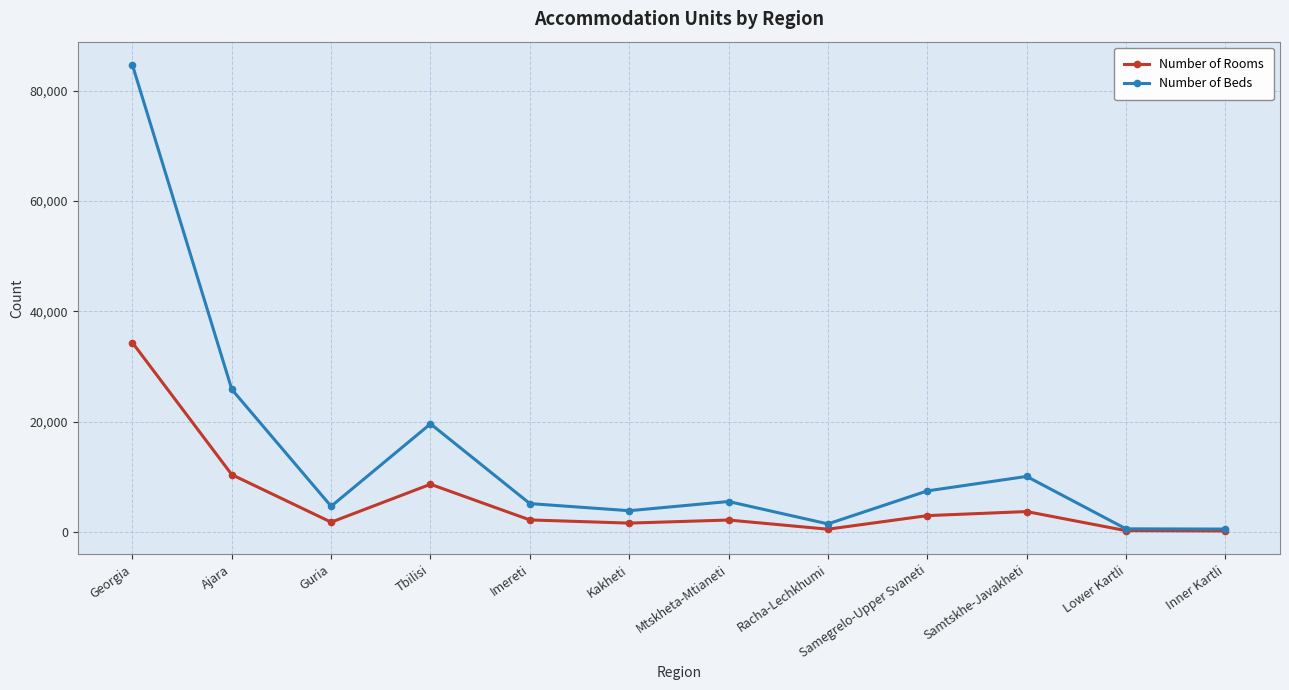

Is the value of Number of Rooms at Ajara greater than the value of Number of Beds at Lower Kartli?

Yes